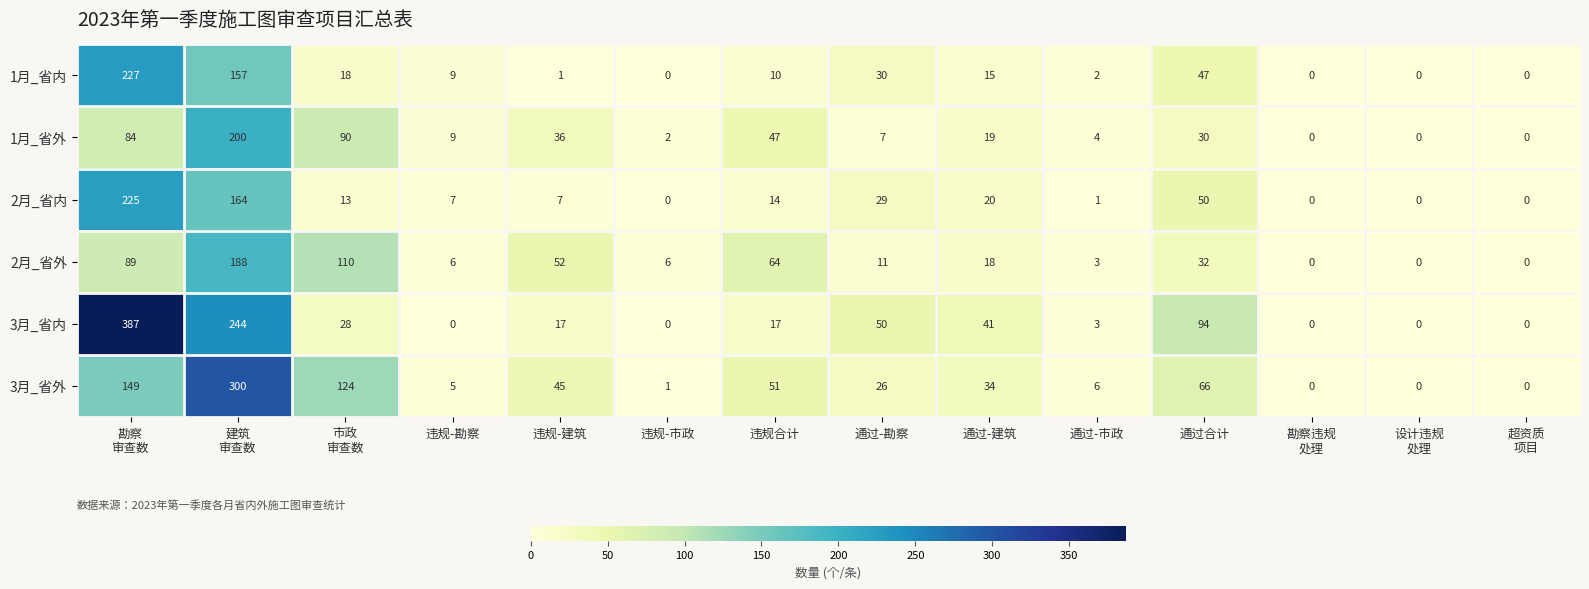

Is the value of 3月_省内 at 违规-建筑 greater than the value of 3月_省外 at 通过-建筑?

No